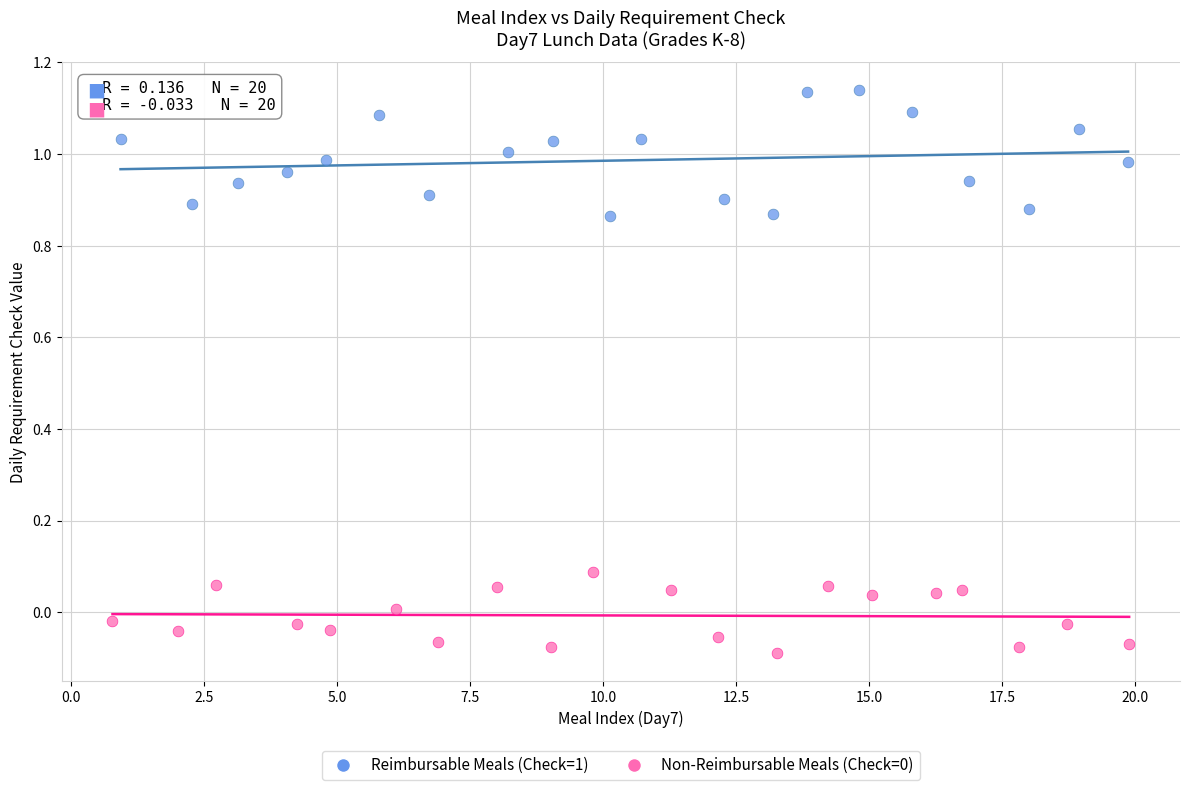

Which series has the largest Y range (max minus min)?

Reimbursable Meals (Check=1)